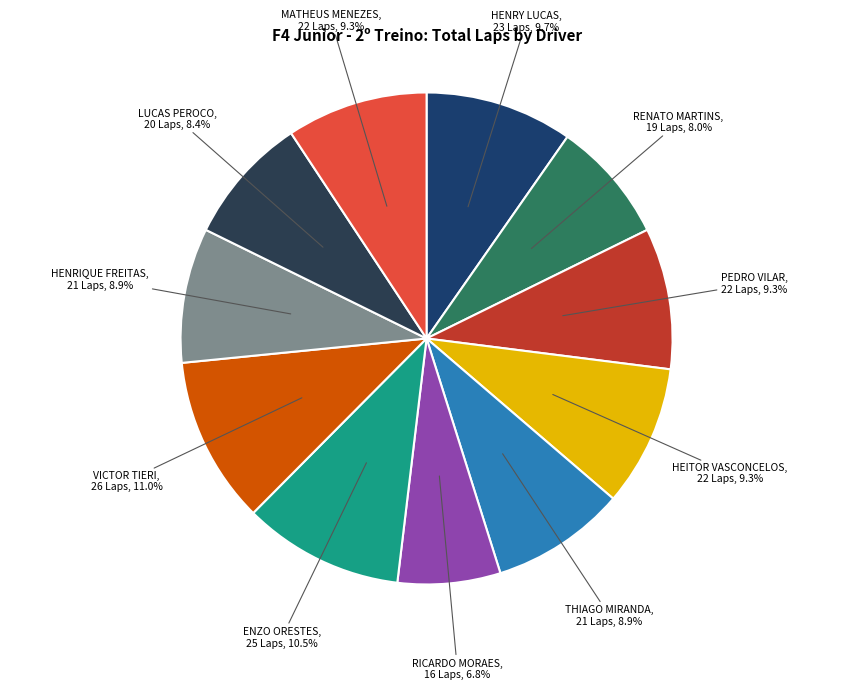

The VICTOR TIERI slice represents 17% of the pie. True or false?

False